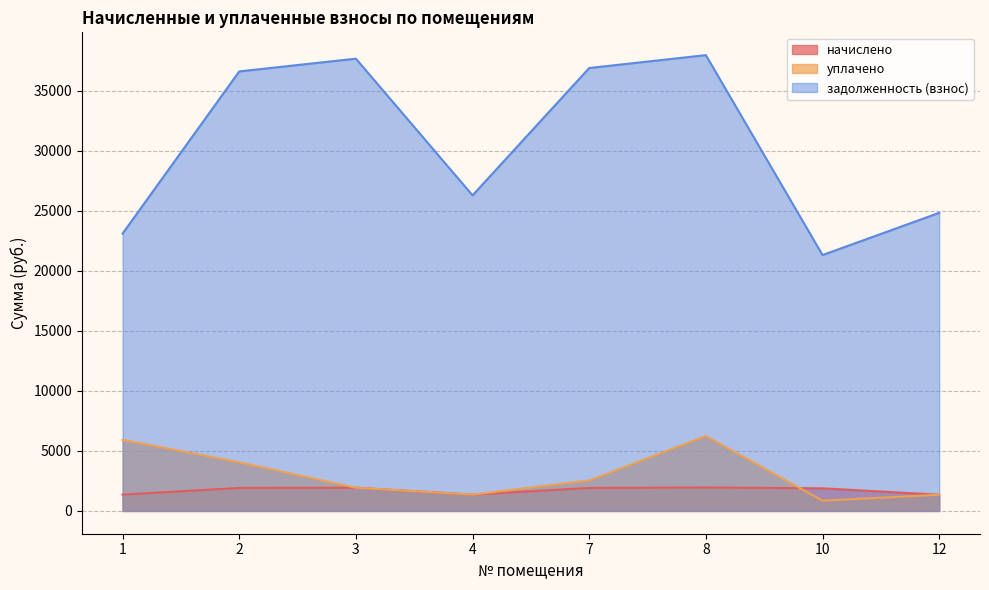

True or false: уплачено and задолженность (взнос) cross at least once.

False